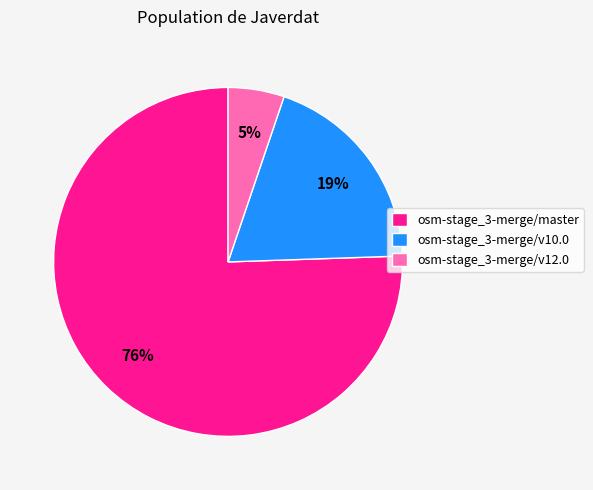

Which category has the smallest portion of the pie?

osm-stage_3-merge/v12.0